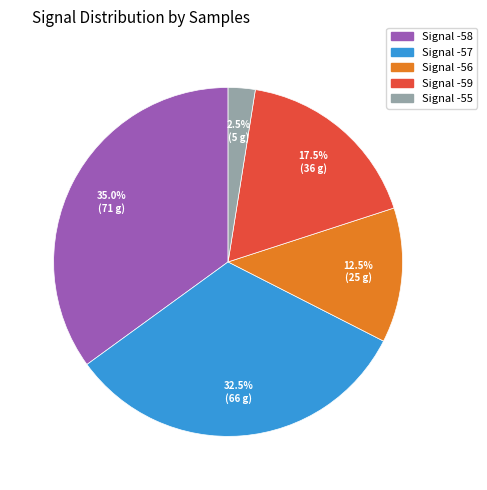

Rank the categories by value from lowest to highest.

Signal -55, Signal -56, Signal -59, Signal -57, Signal -58